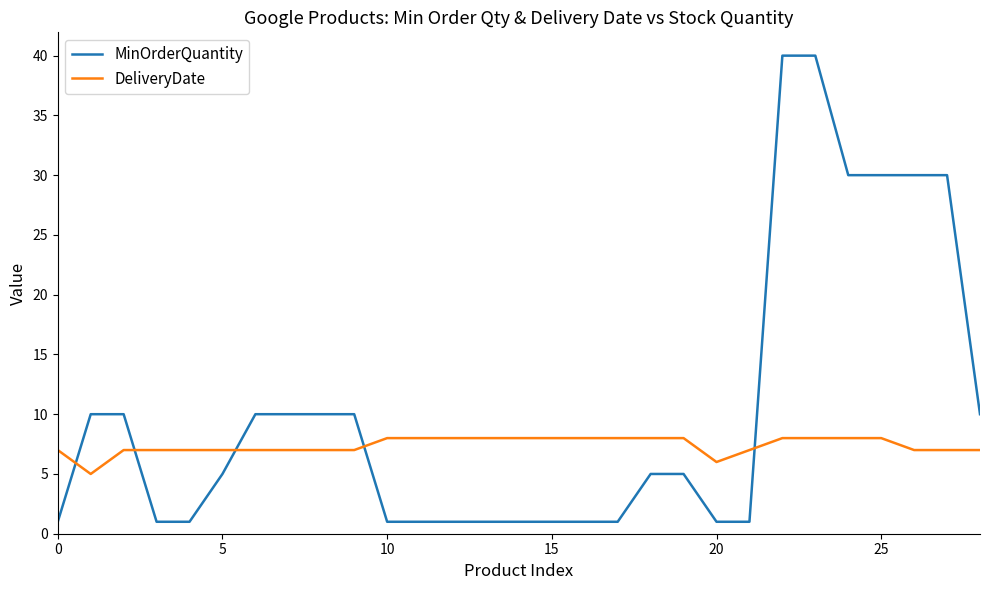

Which series has the largest range (max minus min)?

MinOrderQuantity